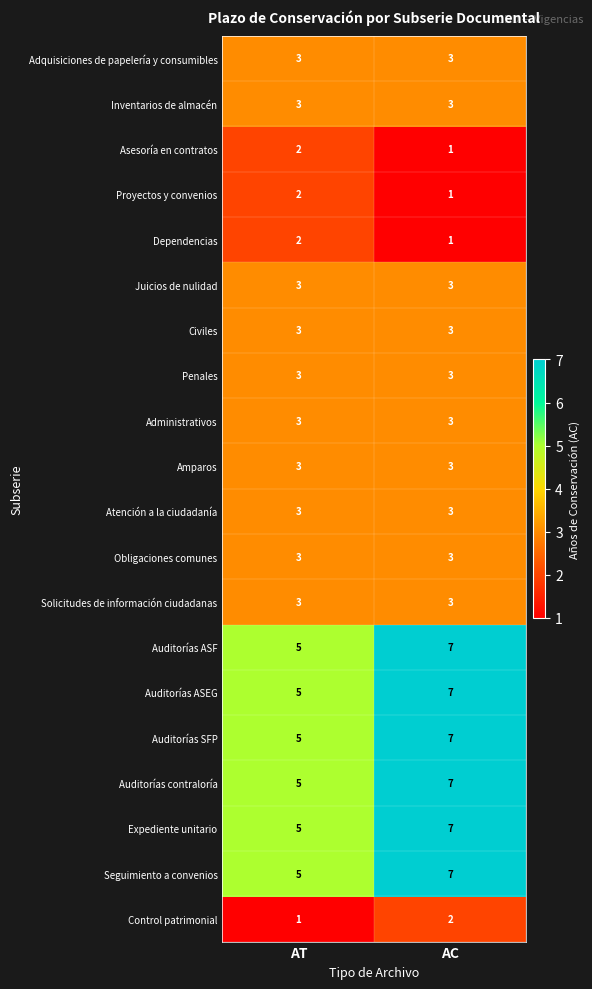

At which category is the sum across all series the highest?

AC